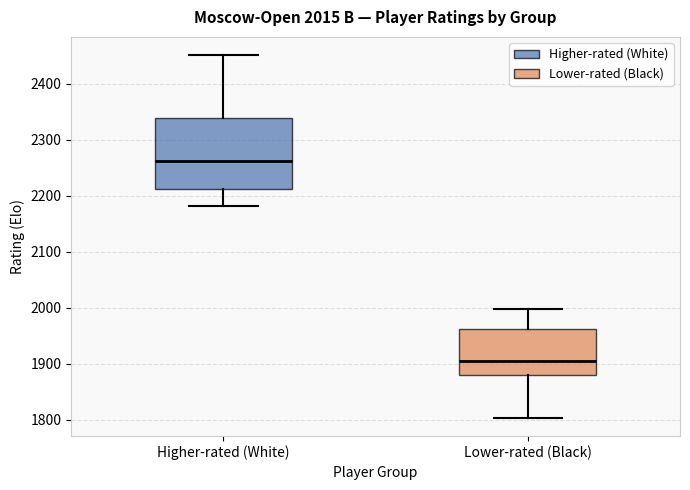

Which box's median line is the highest?

Higher-rated (White)